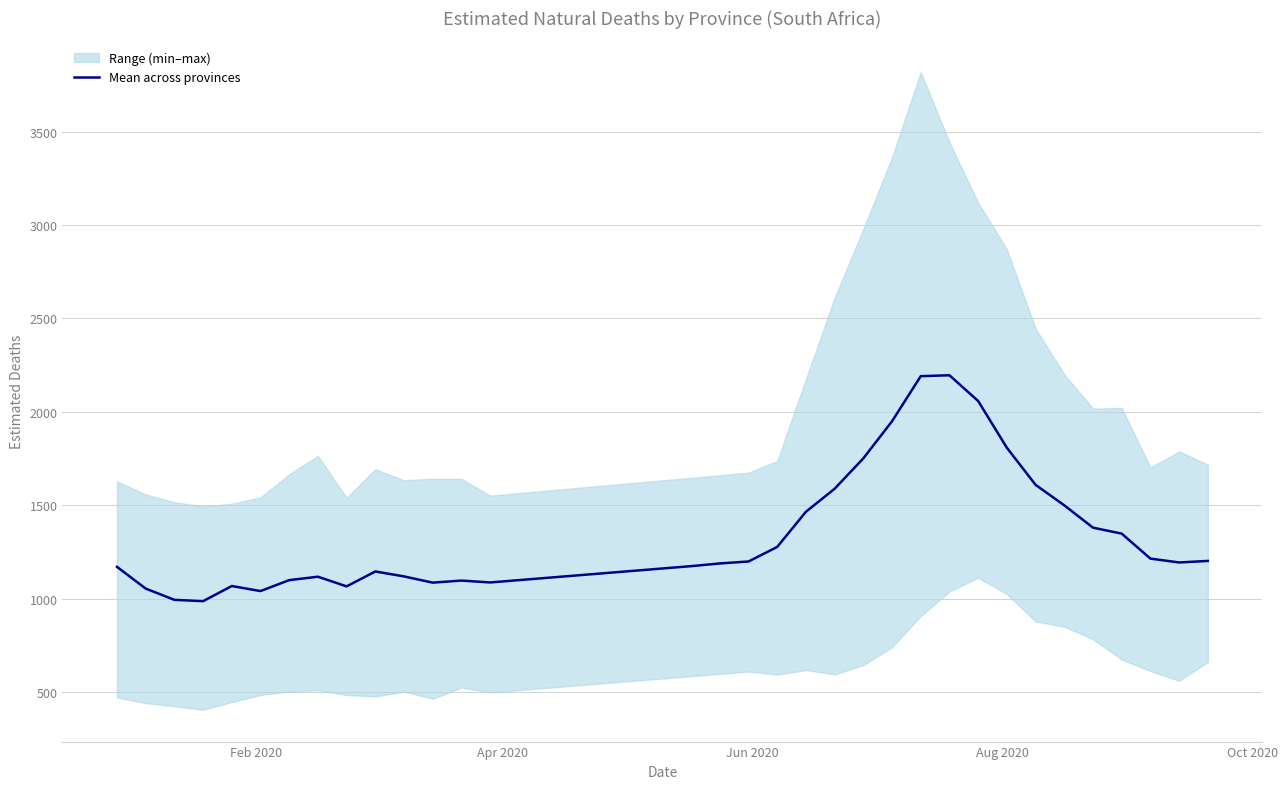

What is the minimum value shown in the chart?

985.7